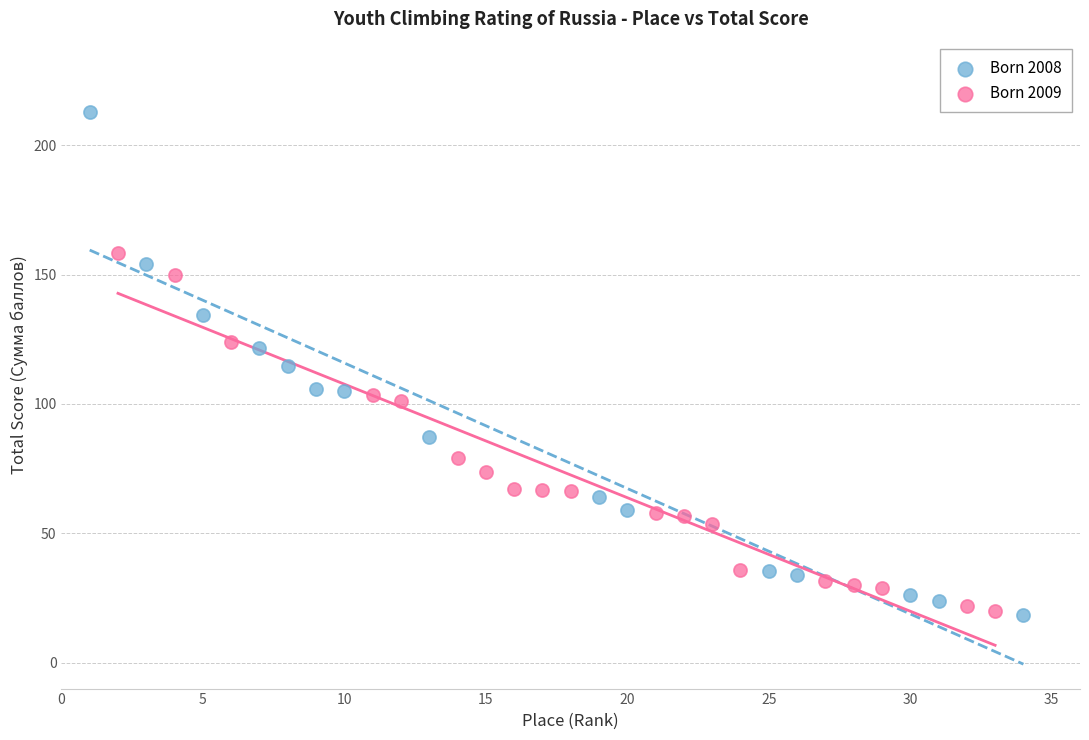

Which series contains the highest Y value?

Born 2008